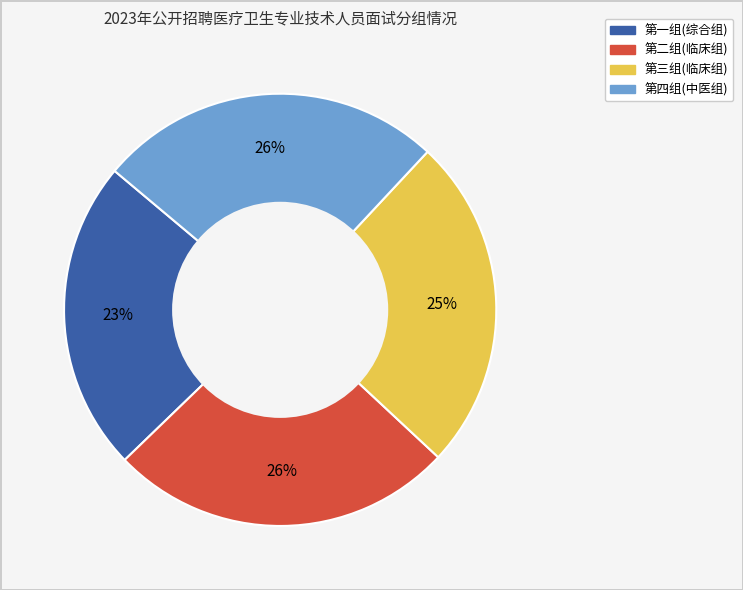

True or false: 第四组(中医组) accounts for 26% of the total.

True